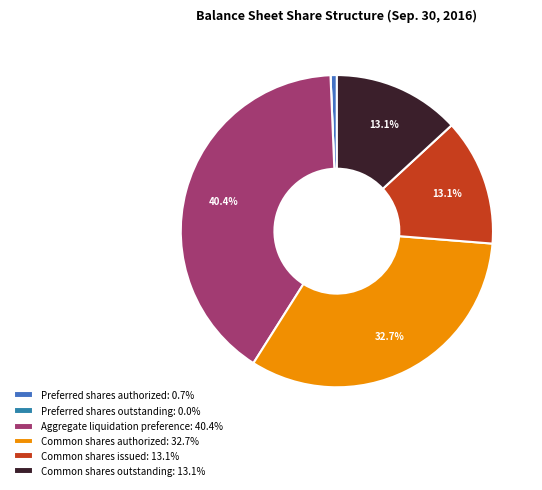

Is there a majority slice in this chart?

No